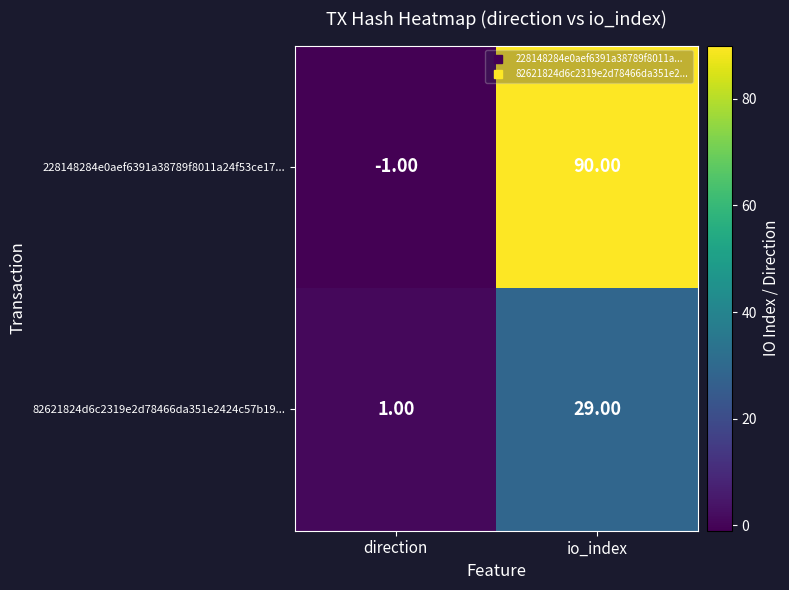

Which category has the lowest value in the 228148284e0aef6391a38789f8011a24f53ce17... series?

direction